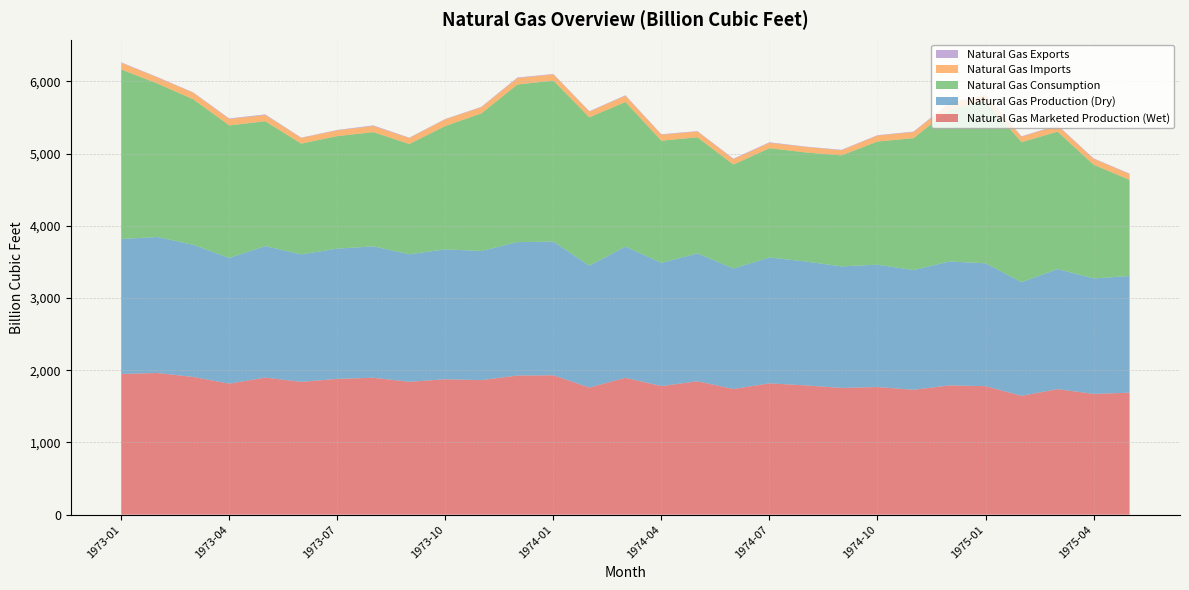

Reading left to right, what are all the values shown in this chart?

Natural Gas Marketed Production (Wet): 1973-01=1948.0	1973-02=1962.0	1973-03=1907.0	1973-04=1814.0	1973-05=1898.0	1973-06=1839.0	1973-07=1880.0	1973-08=1896.0	1973-09=1840.0	1973-10=1875.0	1973-11=1863.0	1973-12=1926.0	1974-01=1930.0	1974-02=1760.0	1974-03=1895.0	1974-04=1780.0	1974-05=1847.0	1974-06=1740.0	1974-07=1818.0	1974-08=1790.0	1974-09=1755.0	1974-10=1767.0	1974-11=1729.0	1974-12=1790.0	1975-01=1779.0	1975-02=1645.0	1975-03=1738.0	1975-04=1672.0	1975-05=1689.0
Natural Gas Production (Dry): 1973-01=1869.0	1973-02=1883.0	1973-03=1830.0	1973-04=1741.0	1973-05=1821.0	1973-06=1765.0	1973-07=1804.0	1973-08=1819.0	1973-09=1766.0	1973-10=1799.0	1973-11=1788.0	1973-12=1848.0	1974-01=1851.0	1974-02=1688.0	1974-03=1817.0	1974-04=1707.0	1974-05=1771.0	1974-06=1669.0	1974-07=1743.0	1974-08=1716.0	1974-09=1683.0	1974-10=1694.0	1974-11=1658.0	1974-12=1716.0	1975-01=1702.0	1975-02=1574.0	1975-03=1663.0	1975-04=1599.0	1975-05=1616.0
Natural Gas Consumption: 1973-01=2348.0	1973-02=2126.0	1973-03=2015.0	1973-04=1835.0	1973-05=1729.0	1973-06=1534.0	1973-07=1558.0	1973-08=1582.0	1973-09=1527.0	1973-10=1708.0	1973-11=1905.0	1973-12=2182.0	1974-01=2230.0	1974-02=2054.0	1974-03=2003.0	1974-04=1691.0	1974-05=1608.0	1974-06=1439.0	1974-07=1514.0	1974-08=1510.0	1974-09=1537.0	1974-10=1706.0	1974-11=1827.0	1974-12=2104.0	1975-01=2248.0	1975-02=1939.0	1975-03=1903.0	1975-04=1575.0	1975-05=1331.0
Natural Gas Imports: 1973-01=92.7	1973-02=83.9	1973-03=91.6	1973-04=88.4	1973-05=85.8	1973-06=79.1	1973-07=79.4	1973-08=84.4	1973-09=81.2	1973-10=92.2	1973-11=85.8	1973-12=88.5	1974-01=85.8	1974-02=78.9	1974-03=85.2	1974-04=83.4	1974-05=79.8	1974-06=74.2	1974-07=73.2	1974-08=76.0	1974-09=70.5	1974-10=82.6	1974-11=83.1	1974-12=86.5	1975-01=80.8	1975-02=74.5	1975-03=83.4	1975-04=82.1	1975-05=79.8
Natural Gas Exports: 1973-01=5.8	1973-02=6.1	1973-03=4.0	1973-04=8.0	1973-05=8.7	1973-06=4.1	1973-07=5.7	1973-08=8.7	1973-09=6.4	1973-10=5.5	1973-11=5.5	1973-12=8.5	1974-01=5.7	1974-02=5.9	1974-03=6.7	1974-04=6.3	1974-05=5.5	1974-06=7.6	1974-07=8.1	1974-08=5.3	1974-09=6.4	1974-10=5.3	1974-11=7.0	1974-12=7.0	1975-01=4.0	1975-02=7.0	1975-03=6.3	1975-04=5.8	1975-05=6.7